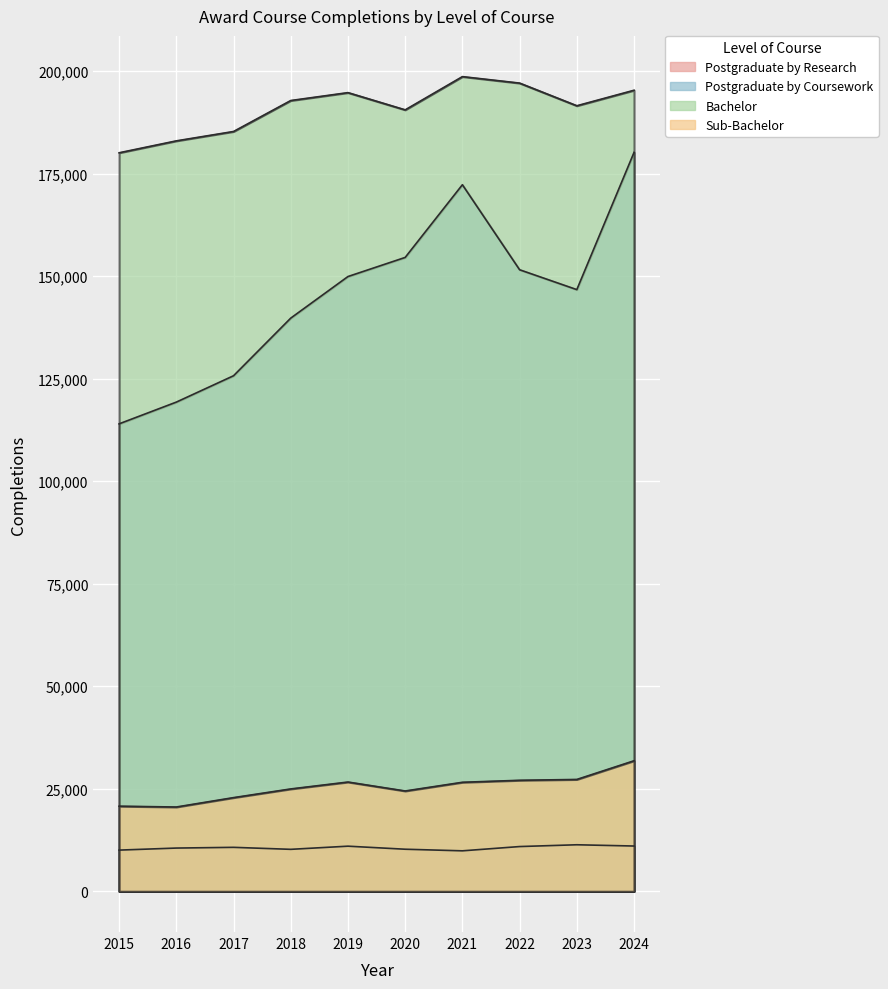

At how many categories does at least one series exceed 142669?

10